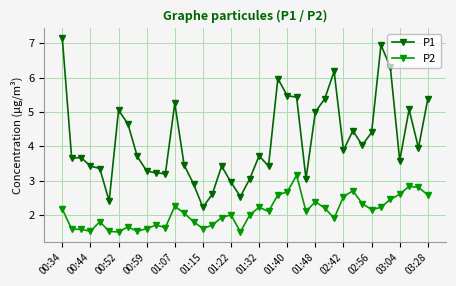

Does the chart have visible grid lines?

Yes